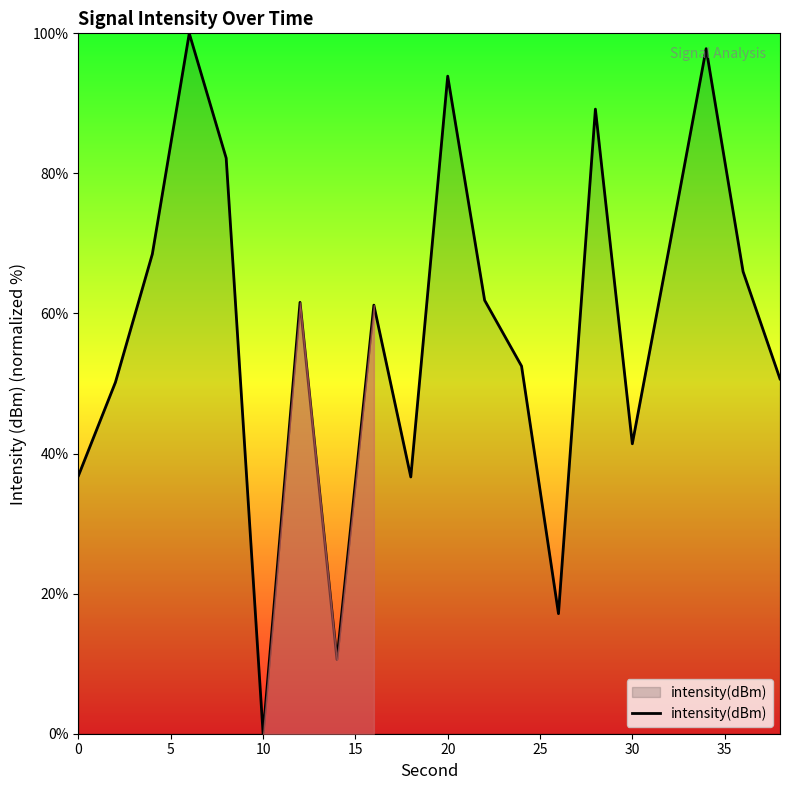

What is the maximum value shown in the chart?

100.0